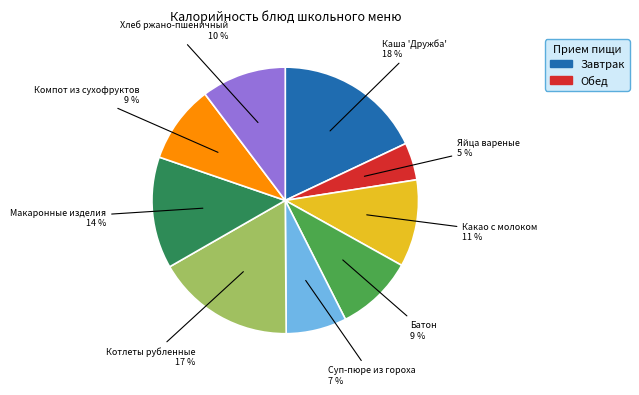

Does any single category account for the majority?

No